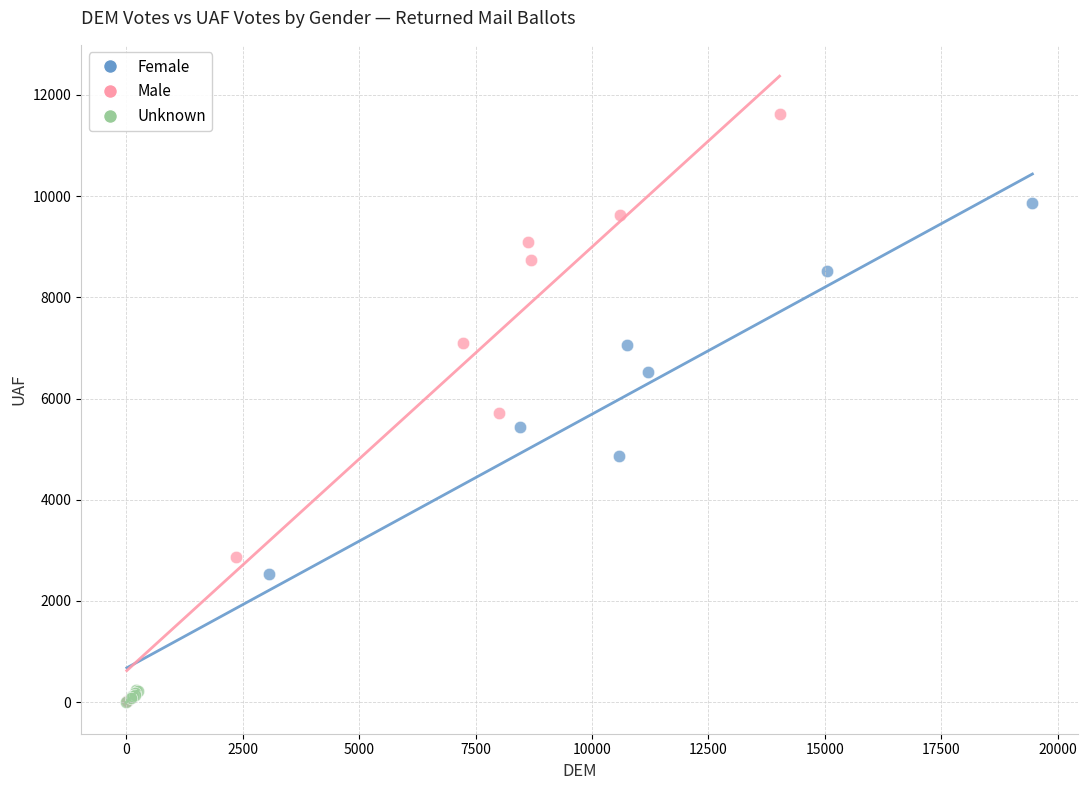

Which series has the widest spread of Y values?

Male